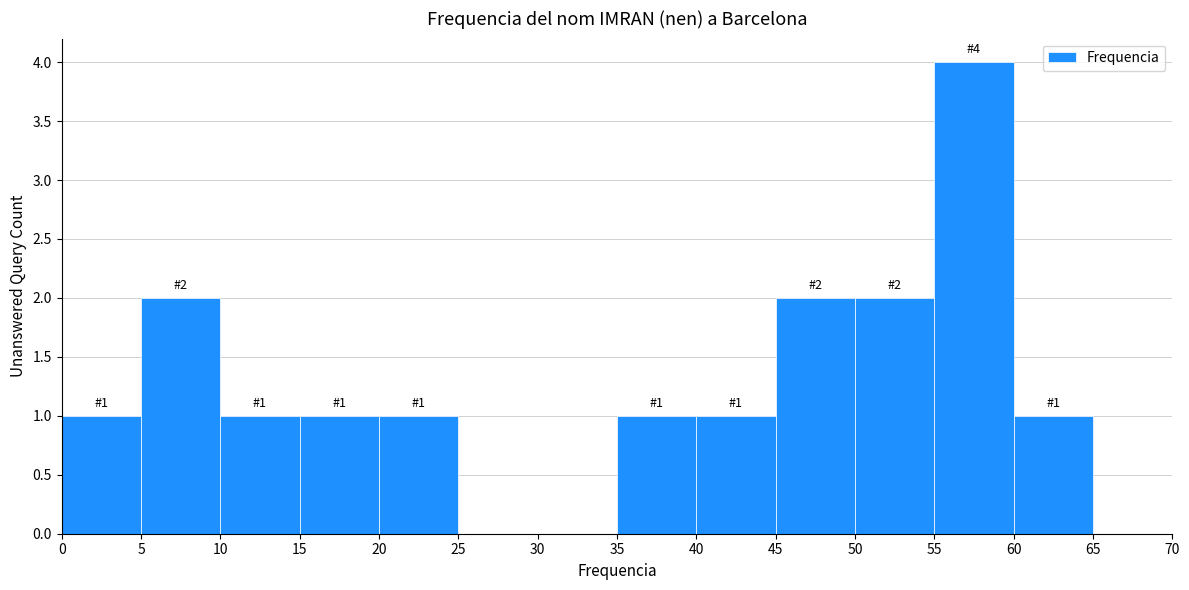

Which range on the x-axis has the tallest bar?

55 to 60